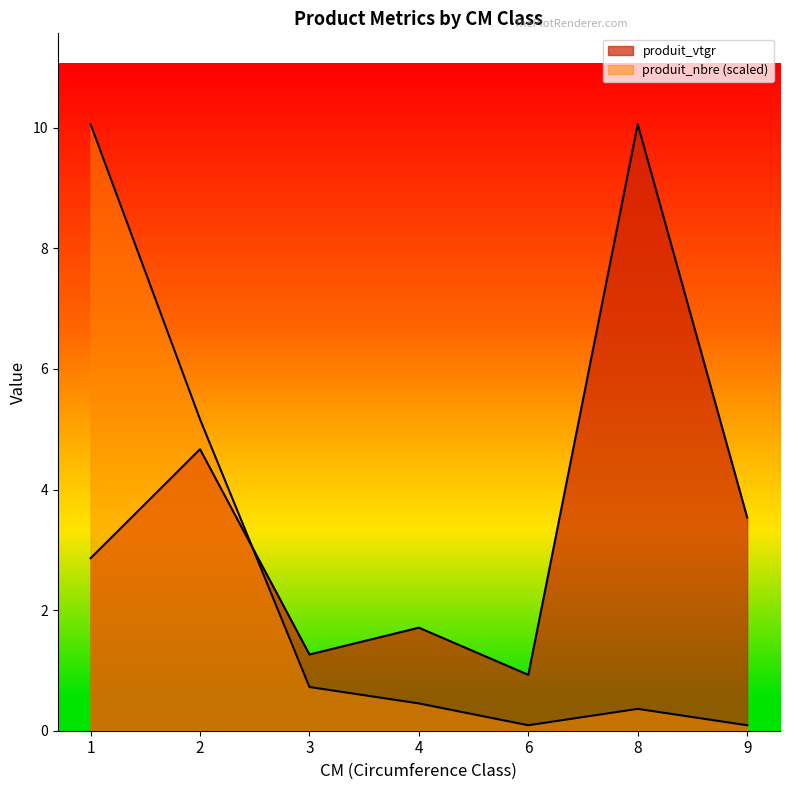

Which series has the largest total across all categories?

produit_vtgr